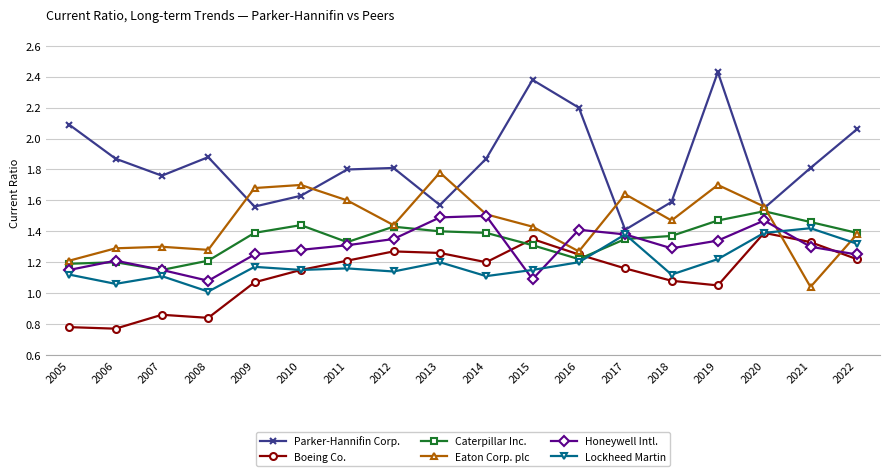

True or false: Parker-Hannifin Corp. has more than 1 points higher than both neighbors.

True